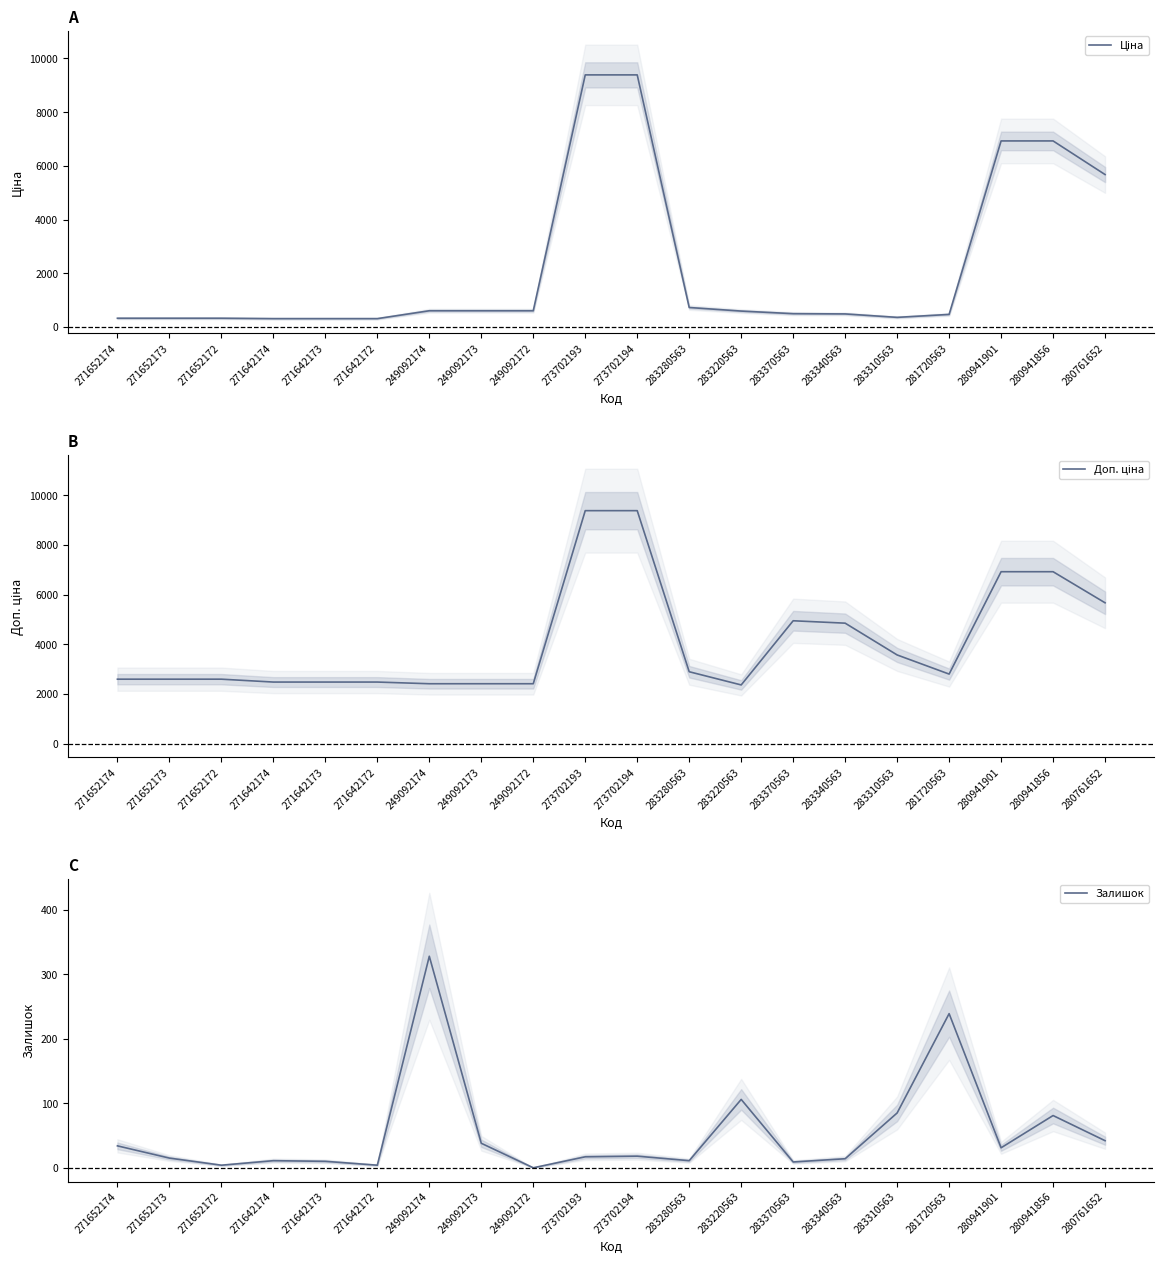

What is the label of the 7th point from the left?

249092174